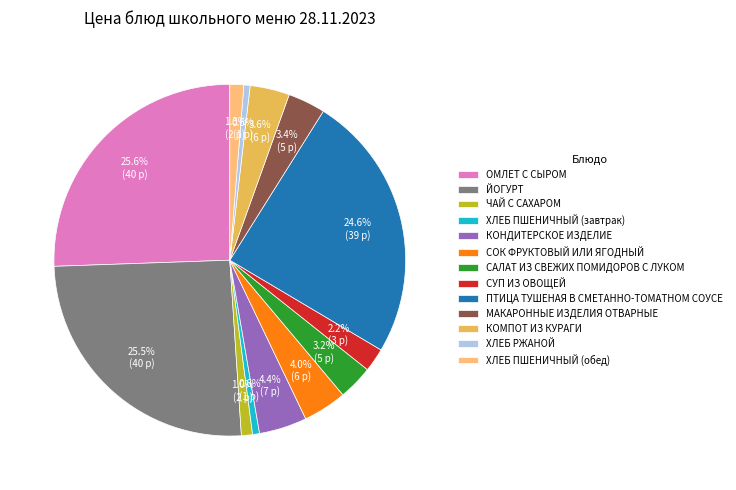

Which has a higher value, КОМПОТ ИЗ КУРАГИ or ЙОГУРТ?

ЙОГУРТ